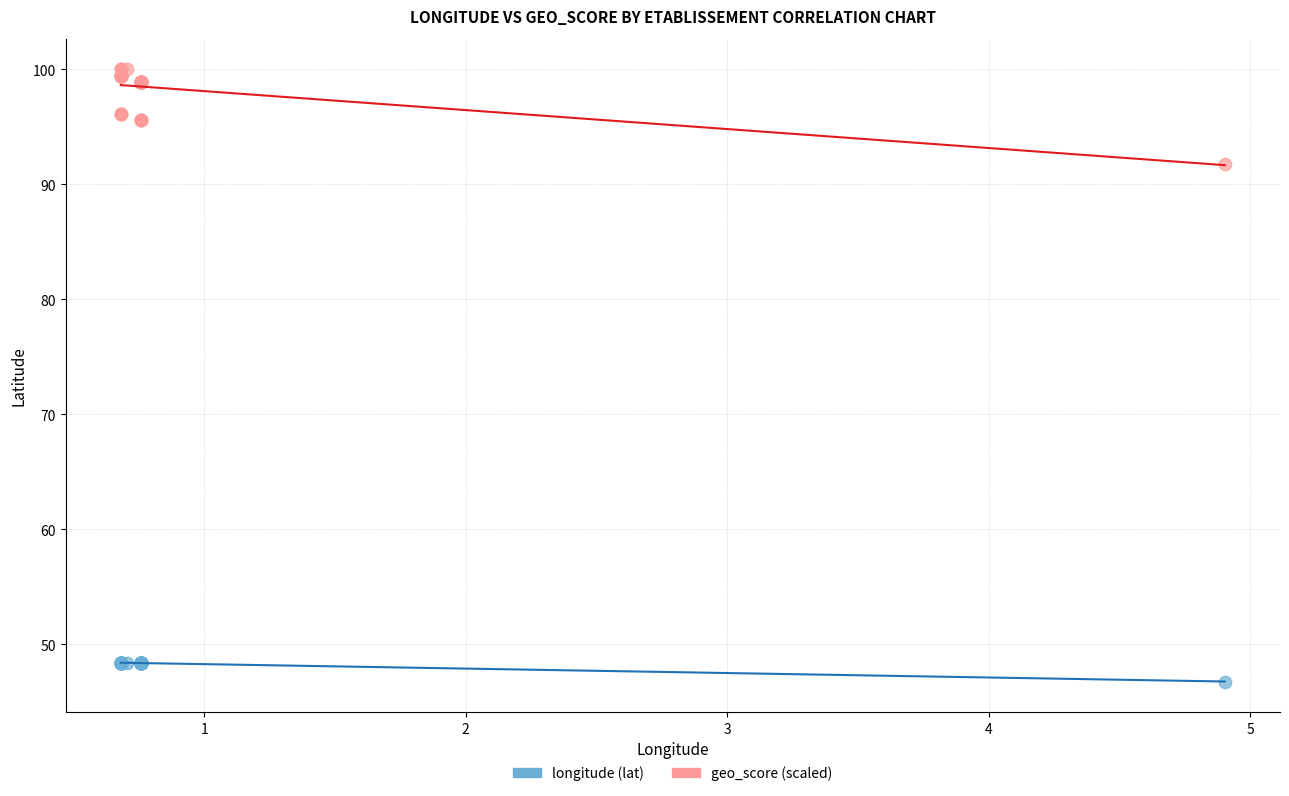

Which series has the widest spread of Y values?

geo_score (scaled)